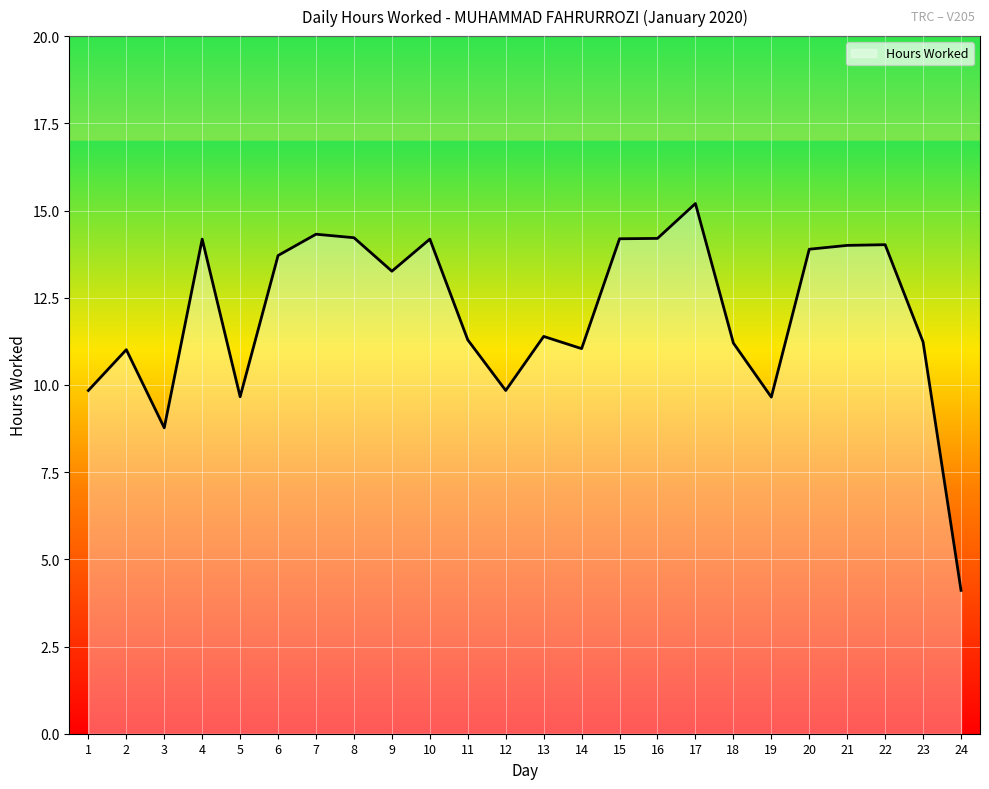

Where does the data first go above 13?

4